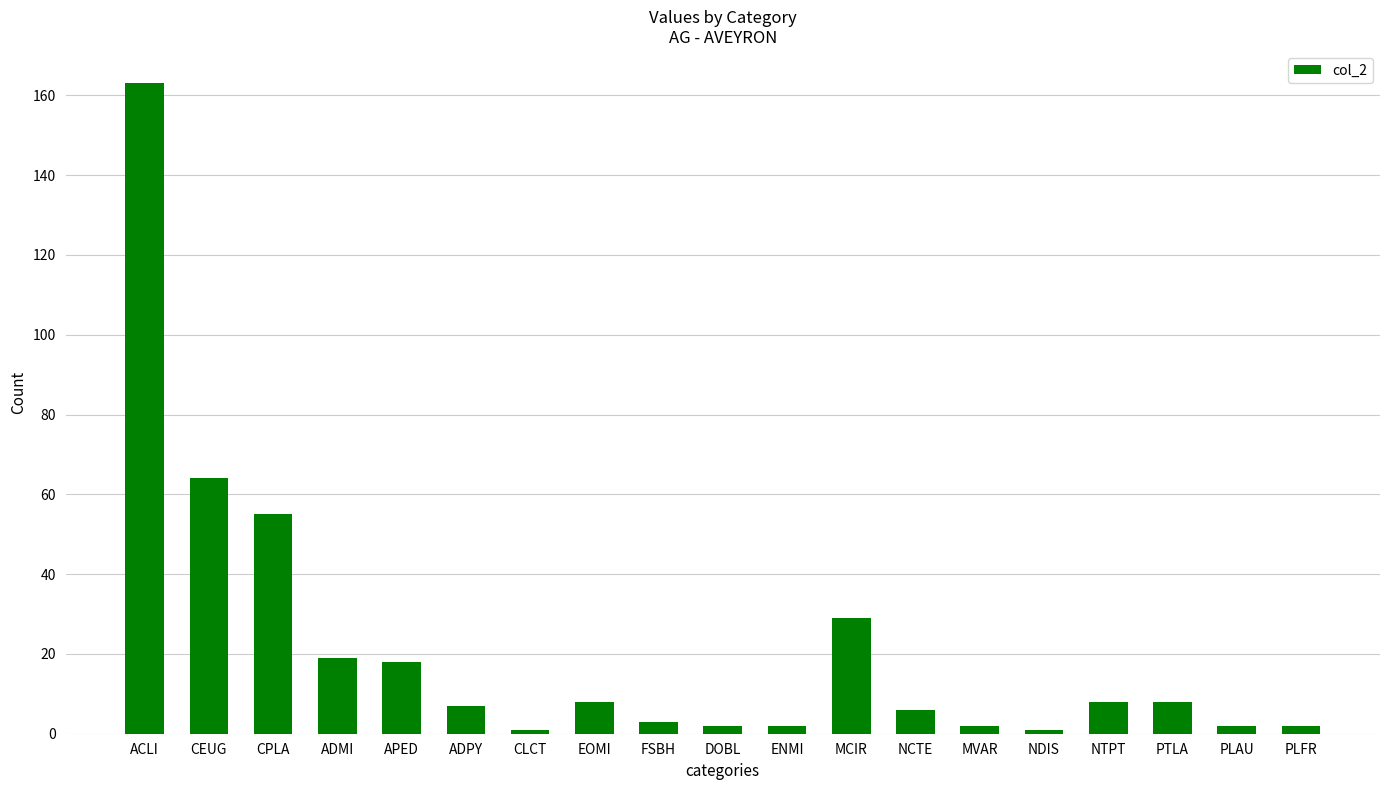

What is the smallest value displayed?

1